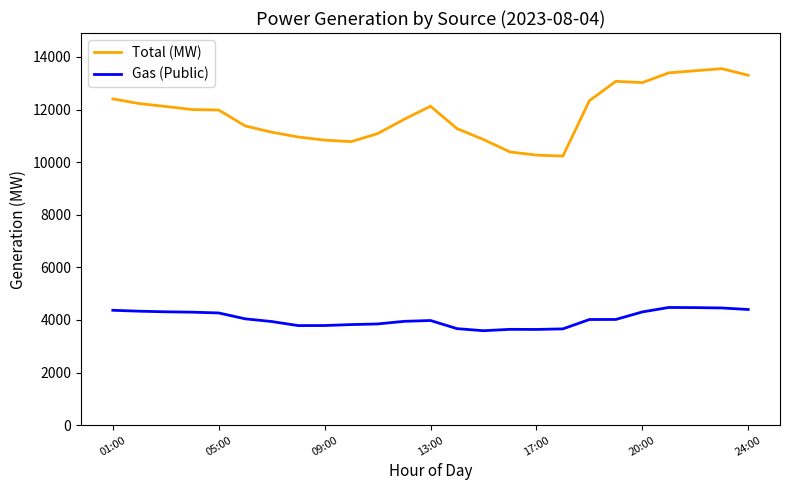

List the series in order of their overall mean, highest first.

Total (MW), Gas (Public)